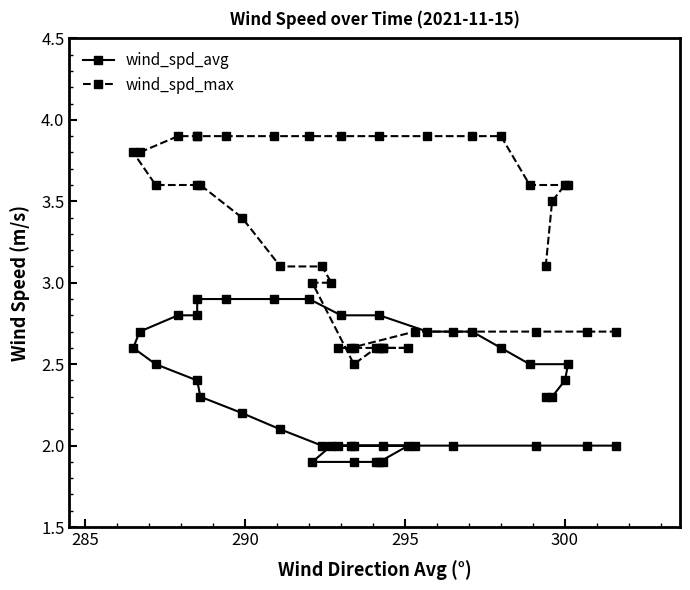

List the series in order of their peak value, highest first.

wind_spd_max, wind_spd_avg